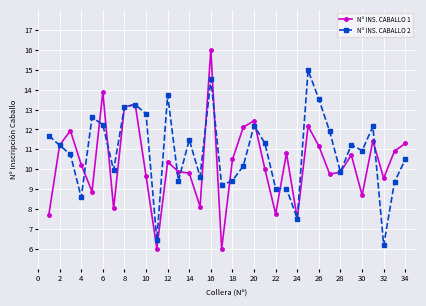

True or false: Nº INS. CABALLO 2 has more than 1 interior local peaks.

True